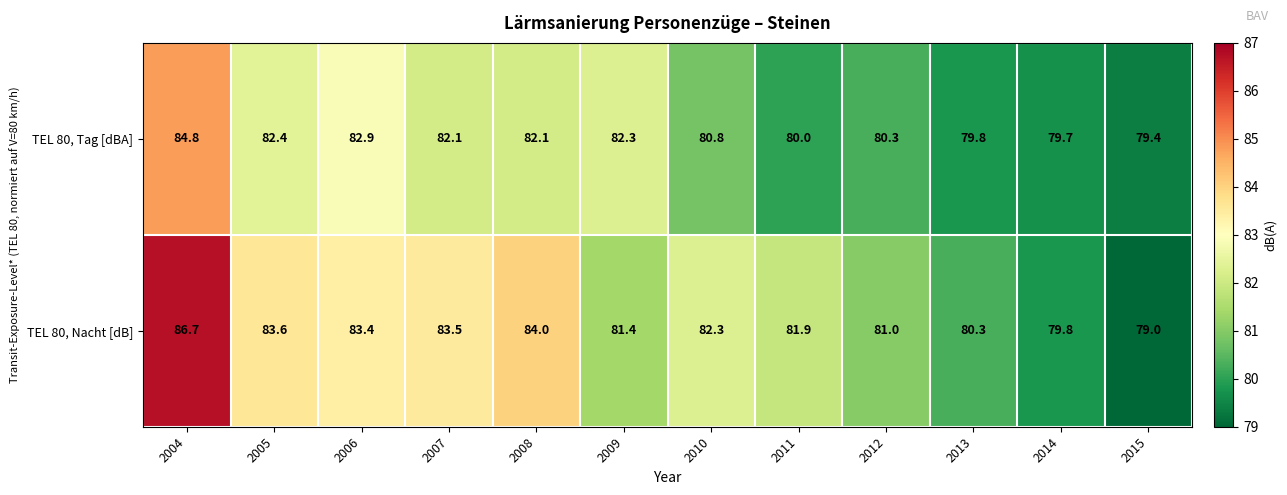

The TEL 80, Nacht [dB] series shows 79.8 at 2014. True or false?

True